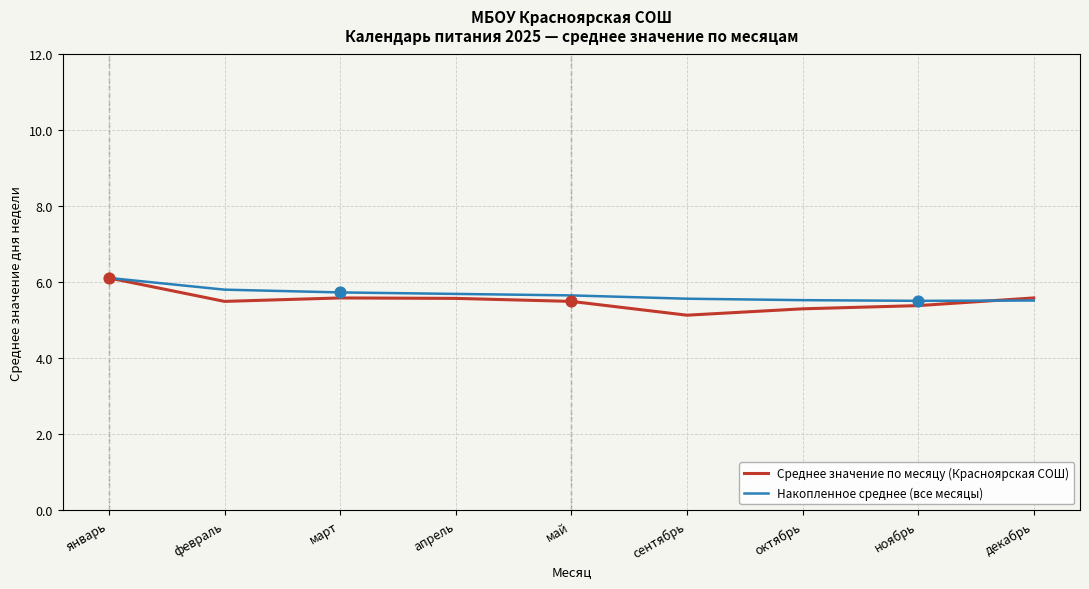

What is the total value across all series at октябрь?

10.8